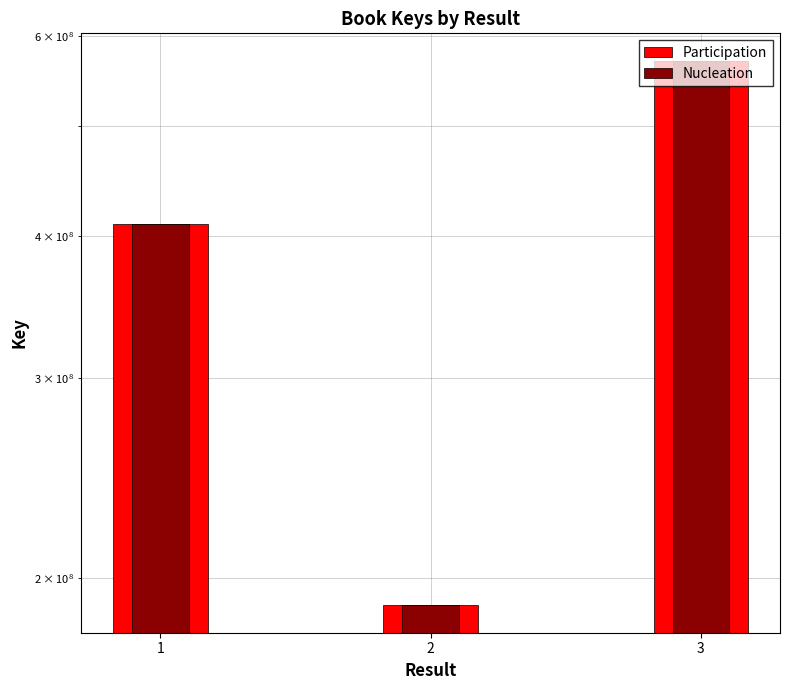

Which category has the lowest value across all series?

2